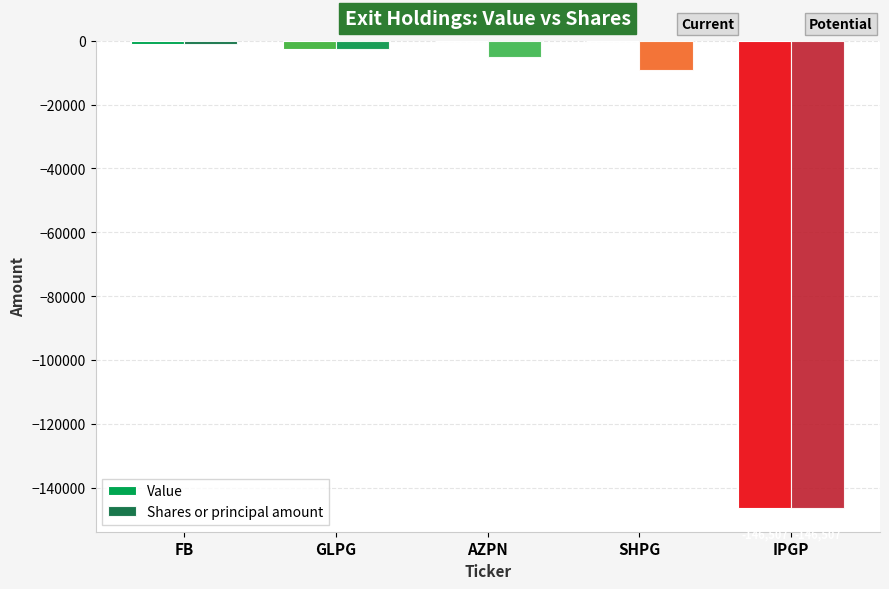

What is the difference between the Value values at AZPN and FB?

1083